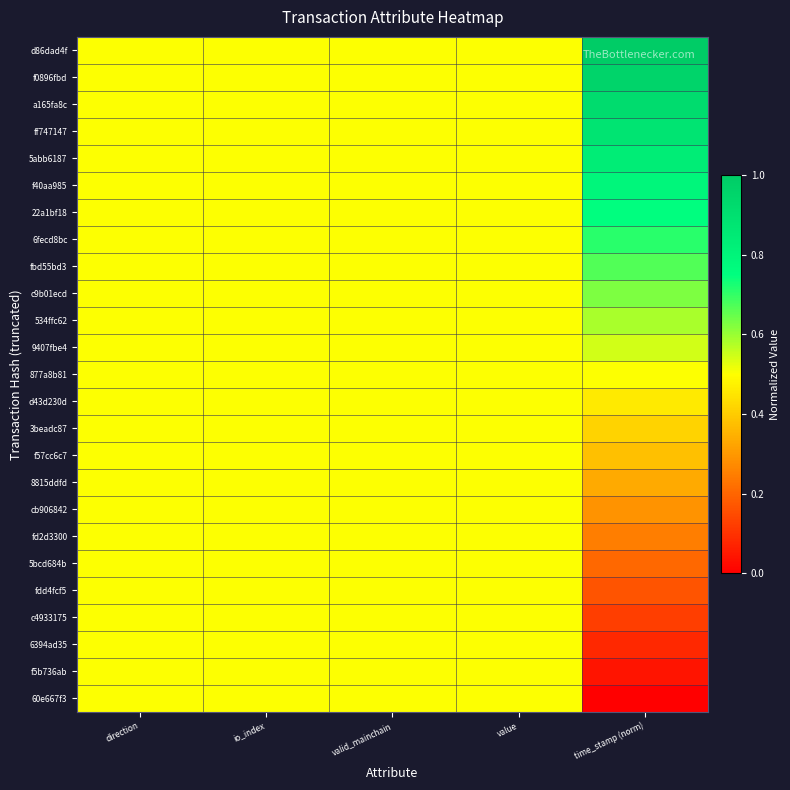

Between direction and time_stamp (norm), which is larger?

time_stamp (norm)